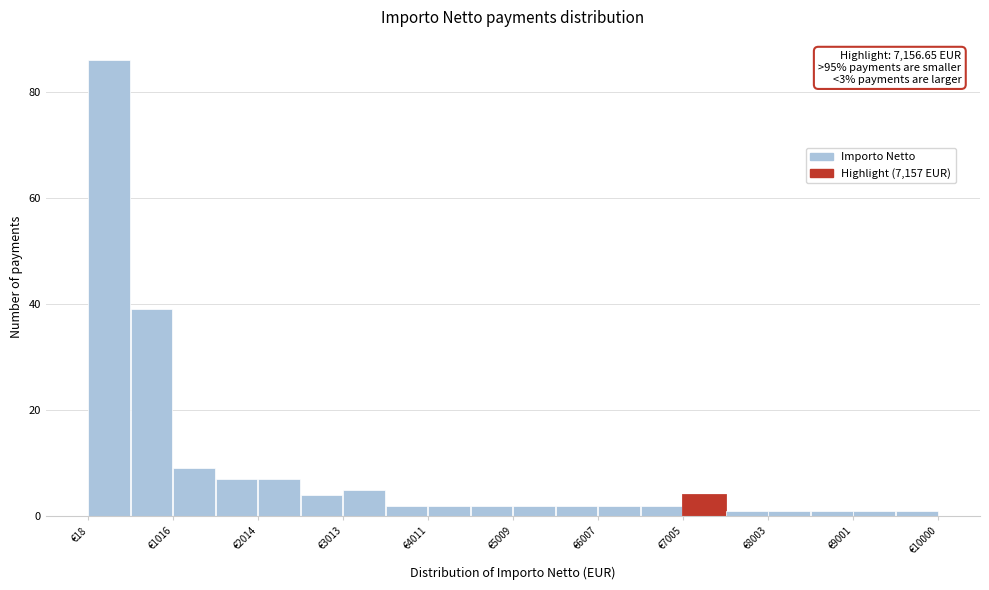

Over which range of the x-axis is the bar tallest?

0 to 500